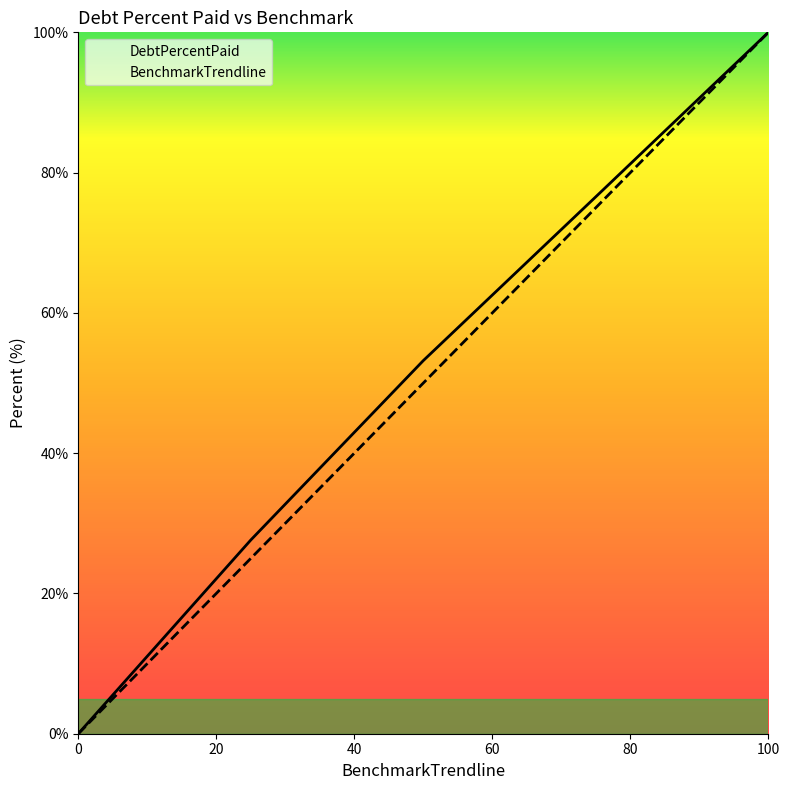

Which series has the largest range (max minus min)?

DebtPercentPaid